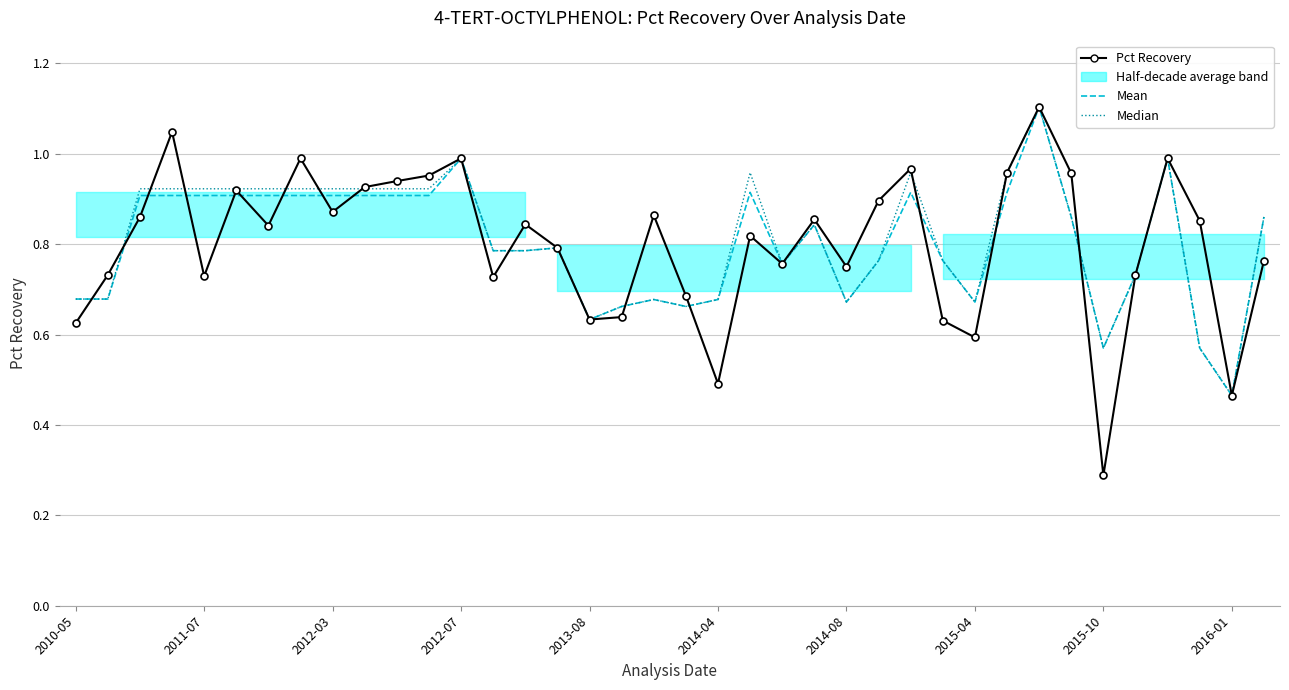

What is the difference between the maximum and minimum values in the Median series?

0.6